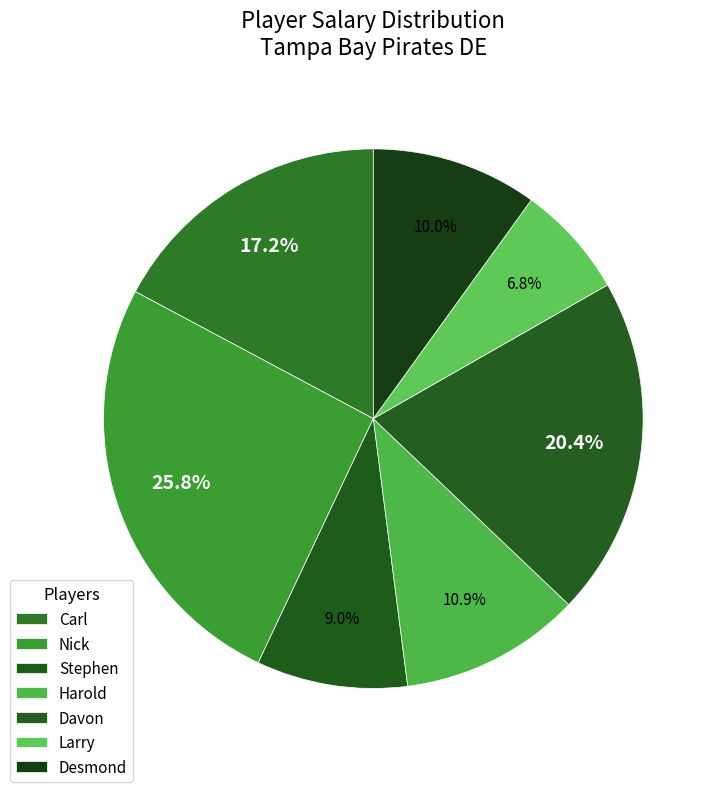

Is there any slice that represents more than half of the pie?

No